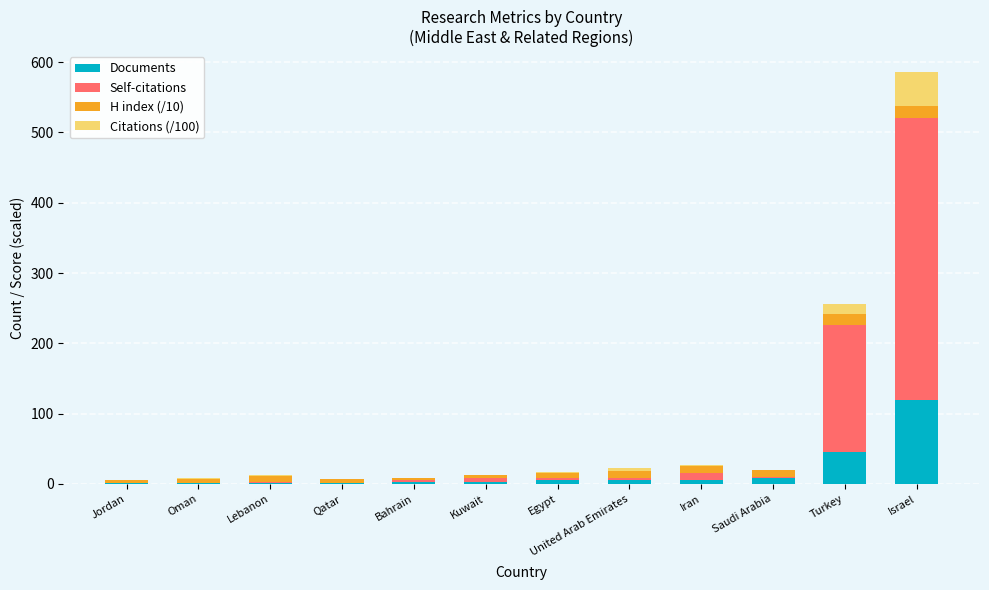

What is the highest value of the Documents series?

119.0